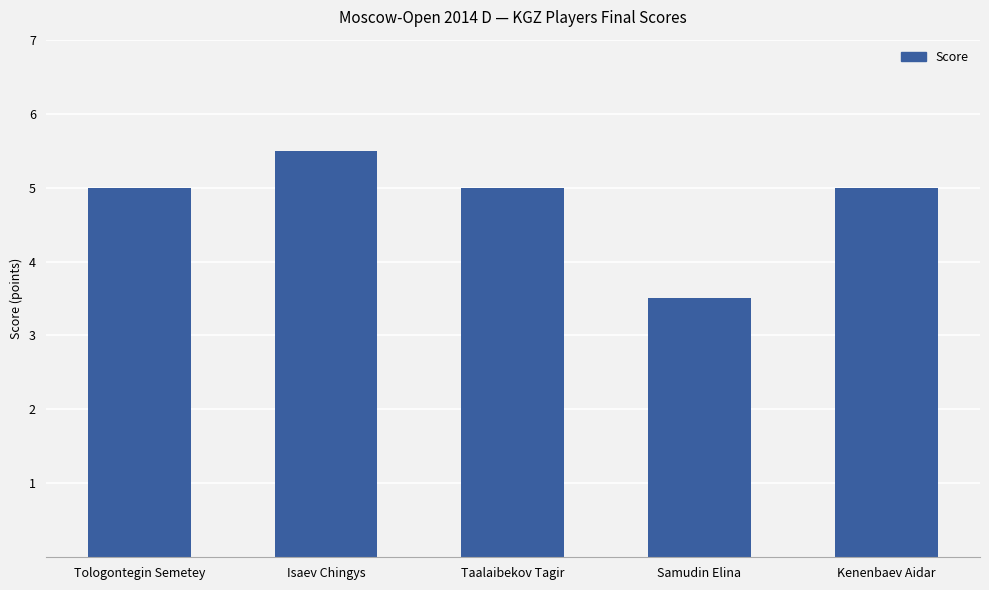

What is the change in value from Tologontegin Semetey to Isaev Chingys?

+0.5